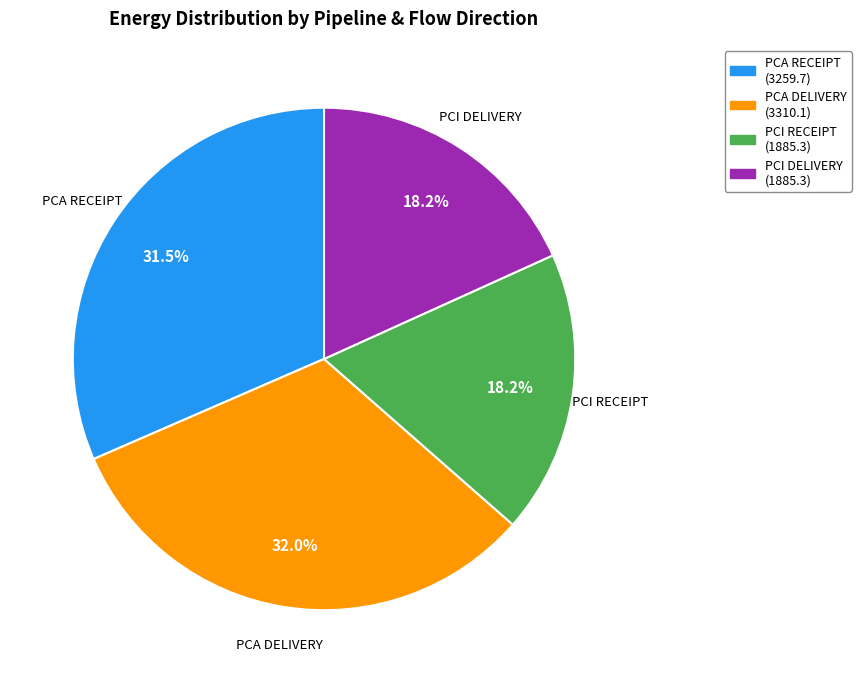

What is the ratio of the value at PCA DELIVERY to the value at PCA RECEIPT?

1.0